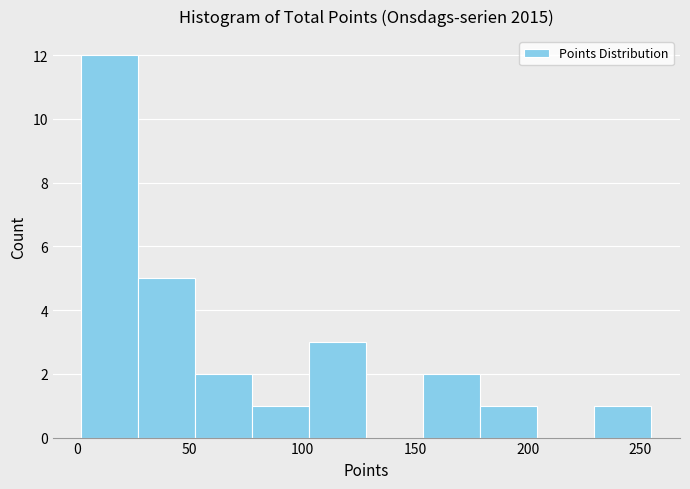

What is the height of the bar covering 80 to 105 on the x-axis? Neither the bar edges nor the heights are printed on the chart, so give them approximately, as read against the axes.

1